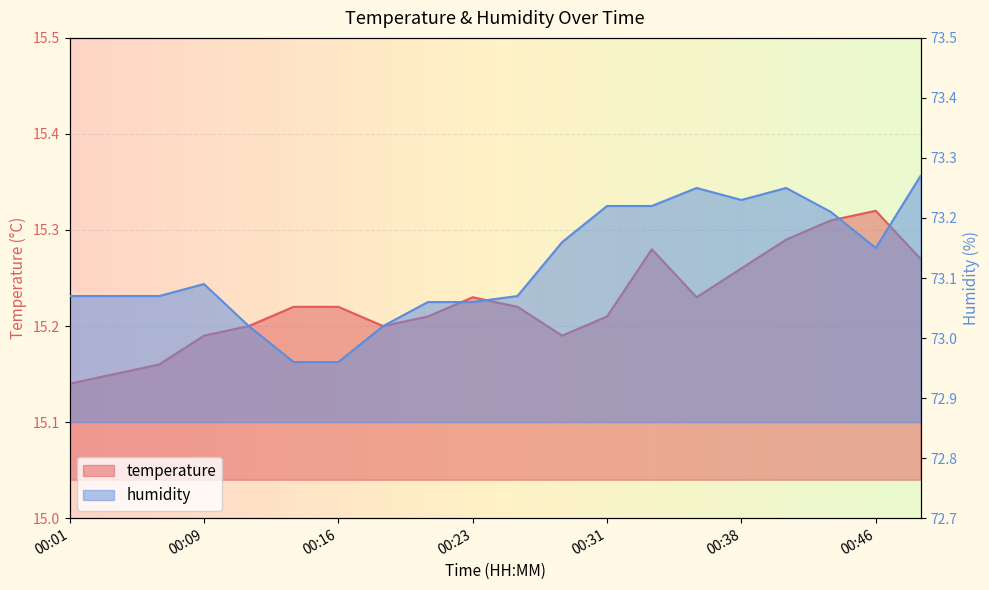

In temperature, how many points are lower than both neighbors (excluding endpoints)?

3